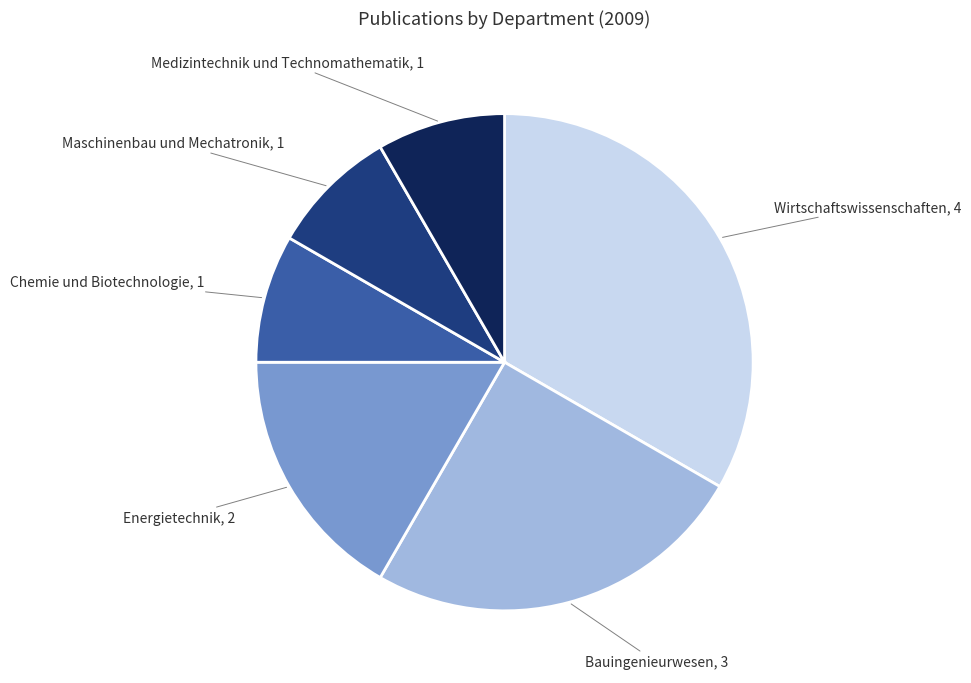

What is the largest slice in the pie chart?

Wirtschaftswissenschaften, 4